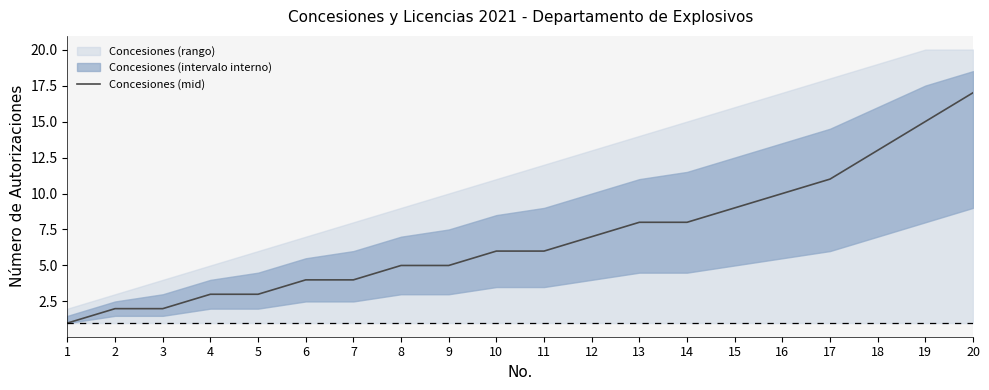

What is the ratio of the value at 7 to the value at 8?

0.8